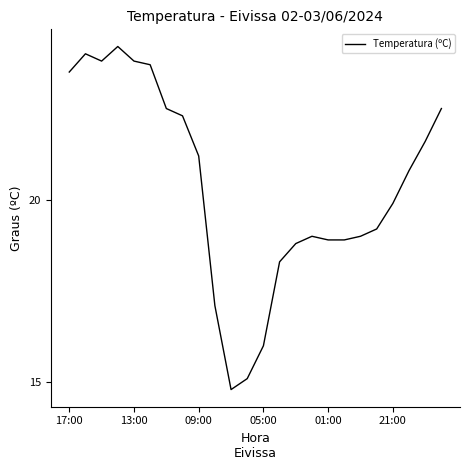

What is the greatest value displayed?

24.2